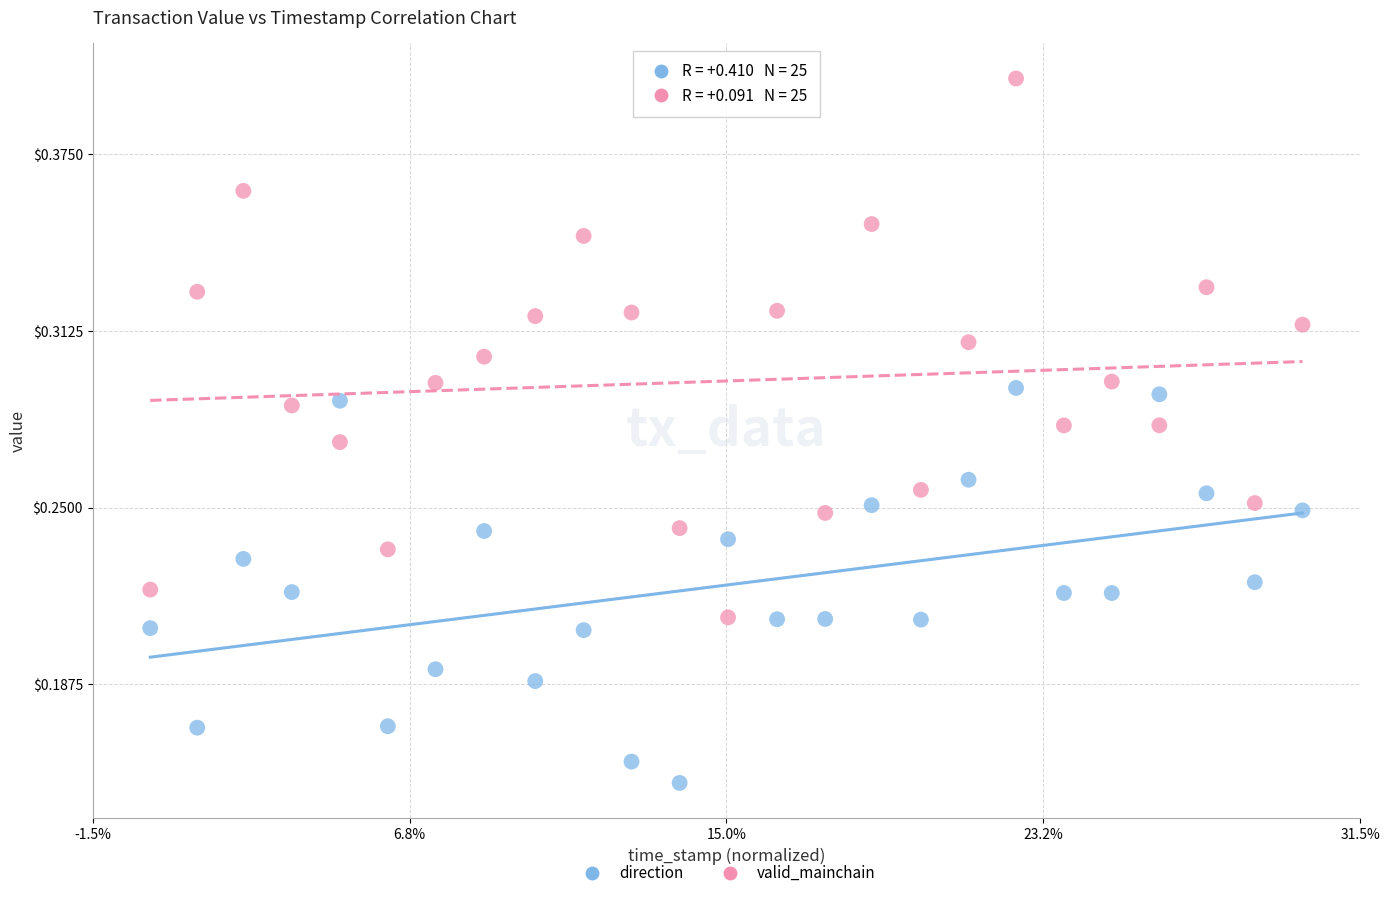

Across all data points, what is the range of X values (max minus min)?

1.0